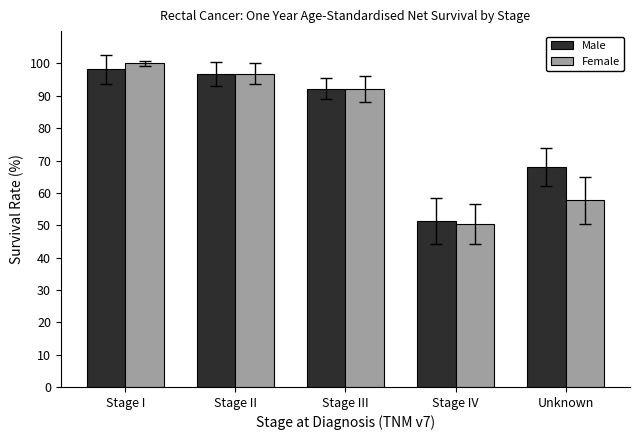

The value of Male at Stage III is 92.2. True or false?

True